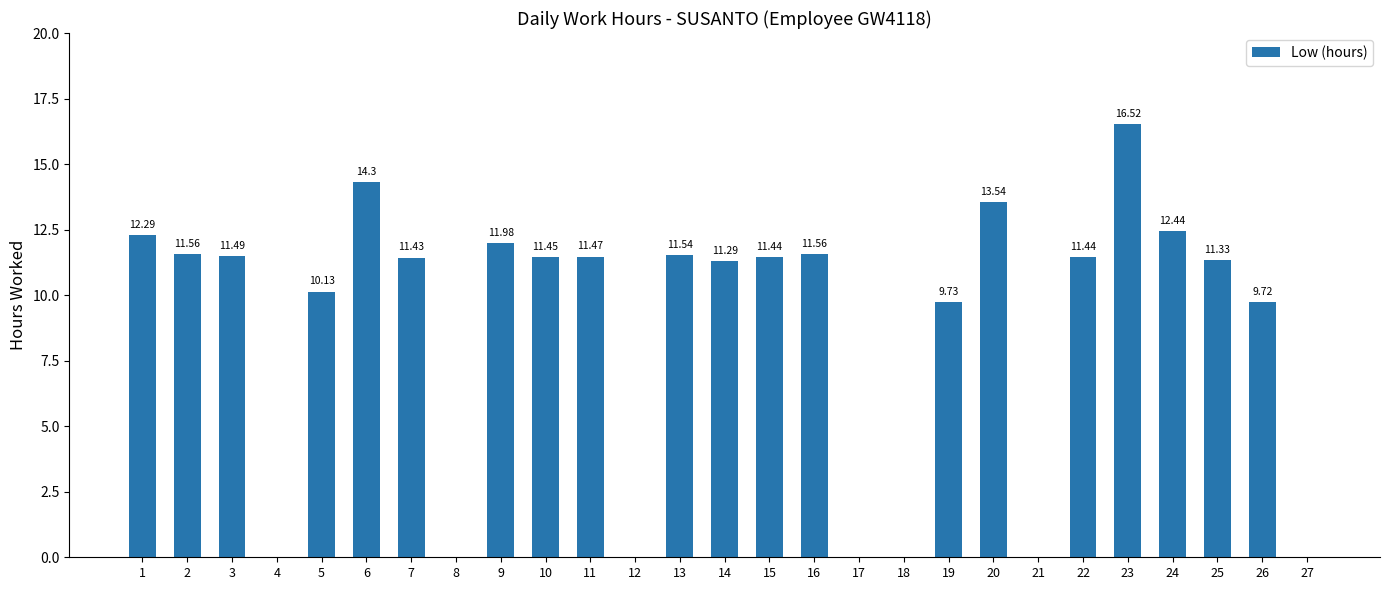

How many positive values are there?

20